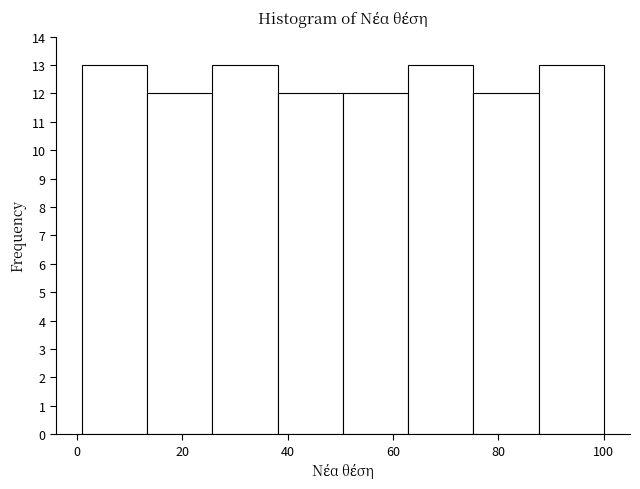

Reading left to right, list every bar in this chart as the range it spans on the x-axis followed by its height. Neither the bar edges nor the heights are printed on the chart, so give them approximately, as read against the axes.

2 to 14: 13
14 to 26: 12
26 to 38: 13
38 to 50: 12
50 to 62: 12
62 to 76: 13
76 to 88: 12
88 to 100: 13